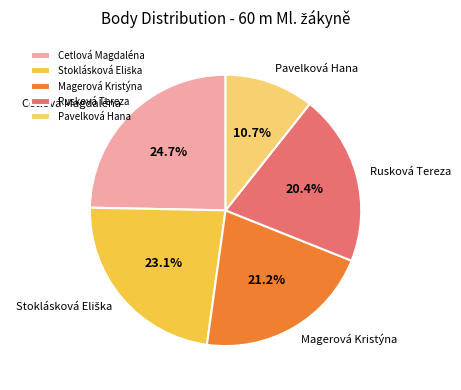

Which has a higher value, Magerová Kristýna or Cetlová Magdaléna?

Cetlová Magdaléna